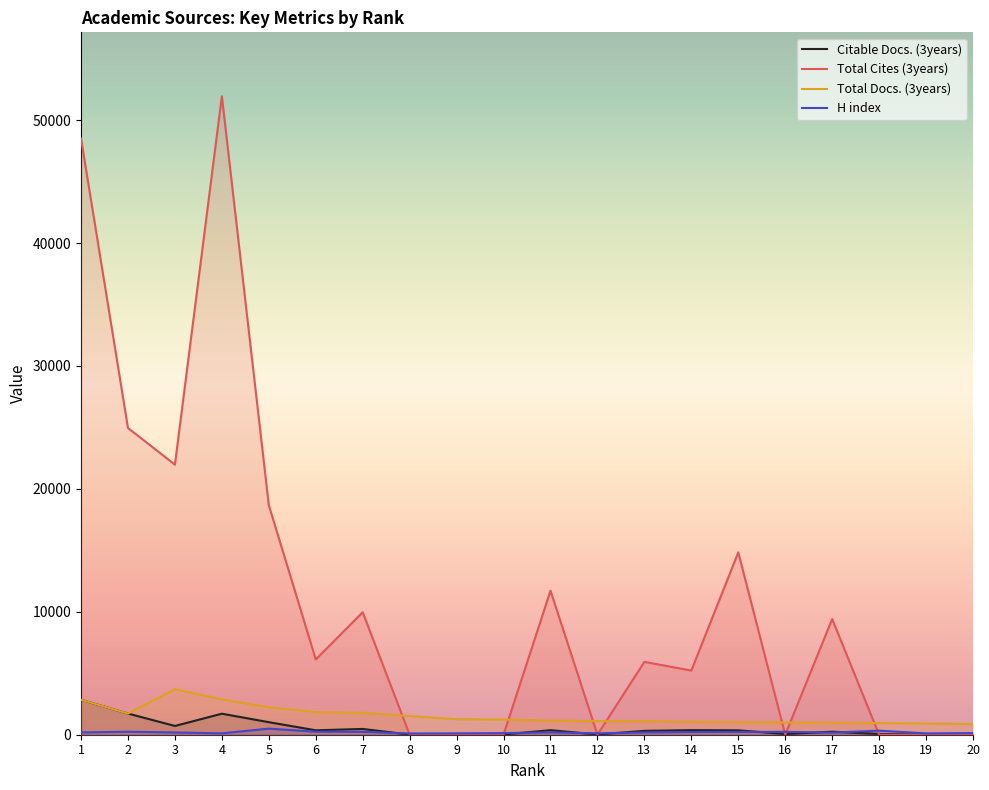

How many lines are shown in the chart?

4